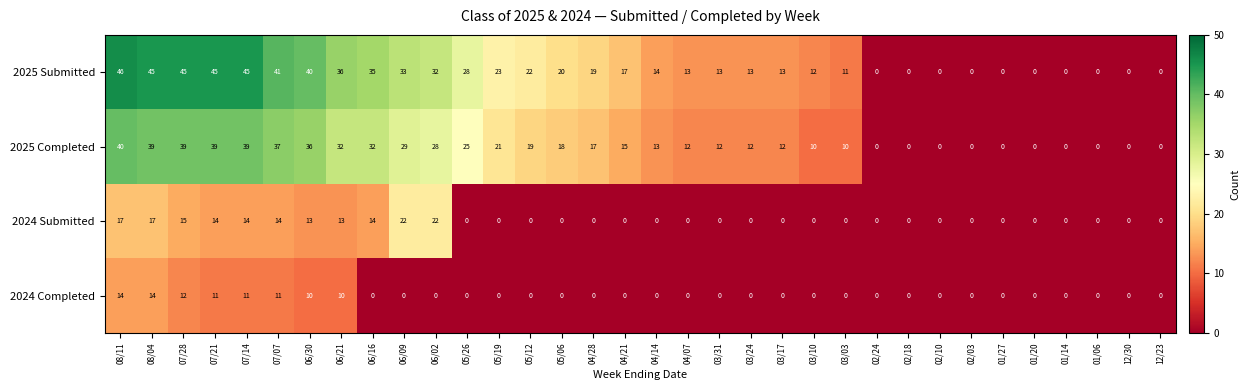

The value of 2025 Submitted at 07/07 is 16. True or false?

False